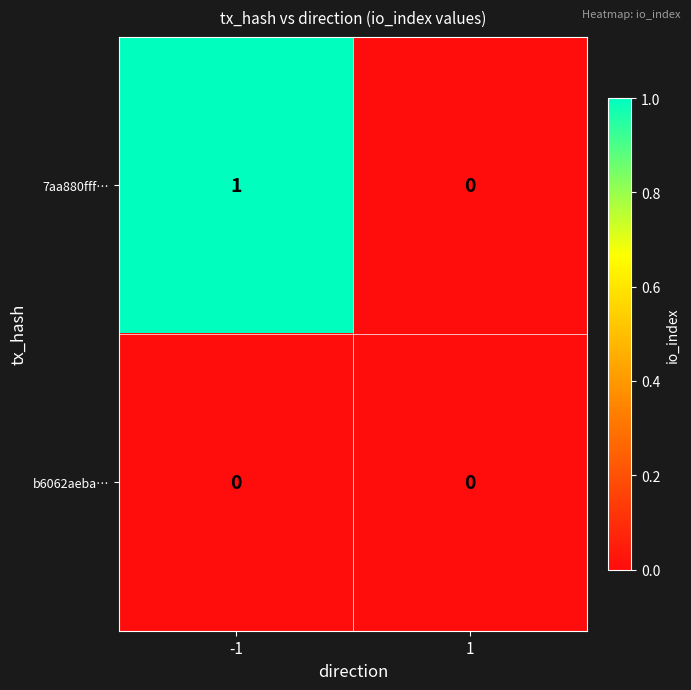

Which series has the largest range (max minus min)?

7aa880fff…